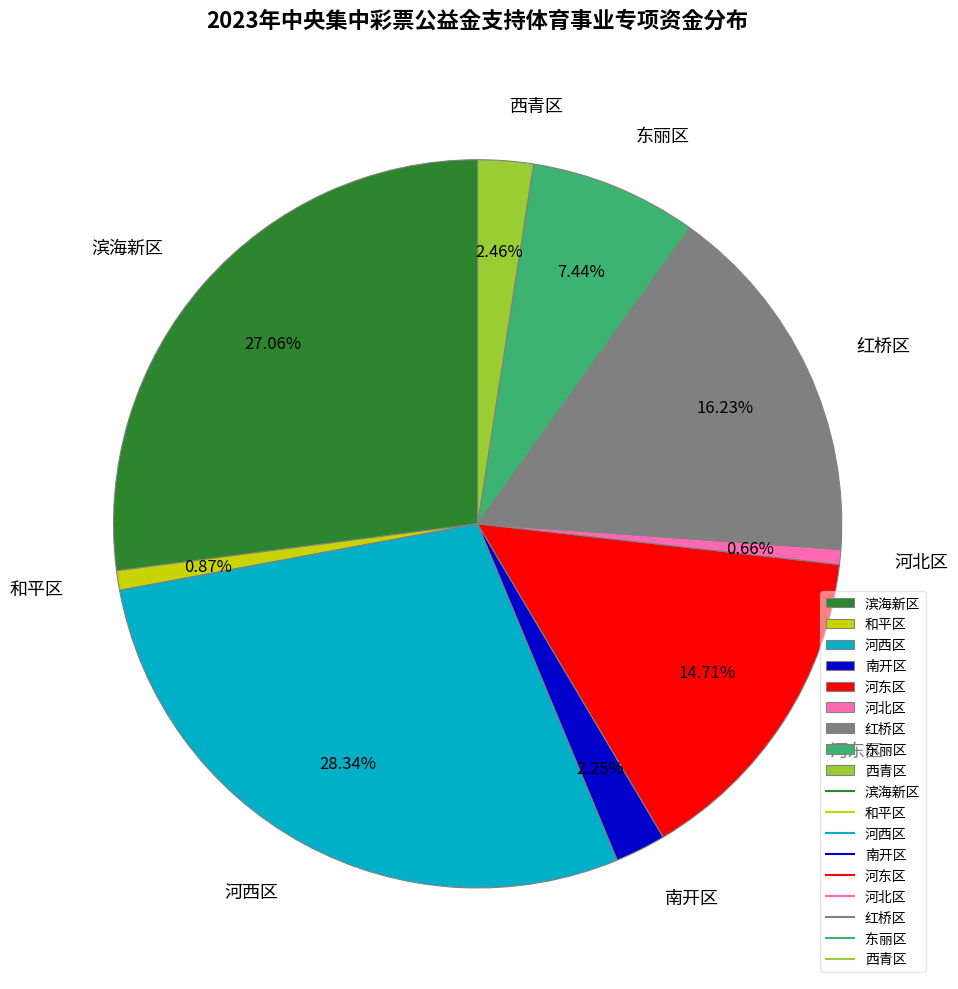

Is it true that 河东区 is 15% of the pie?

True